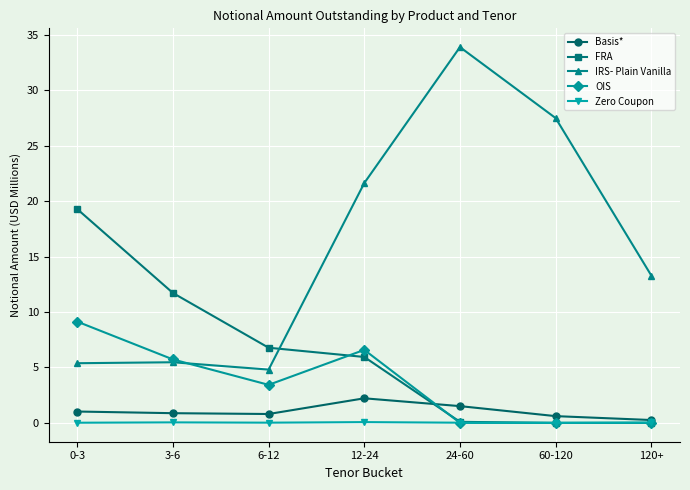

What is the approximate value of OIS at 12-24?

6.6